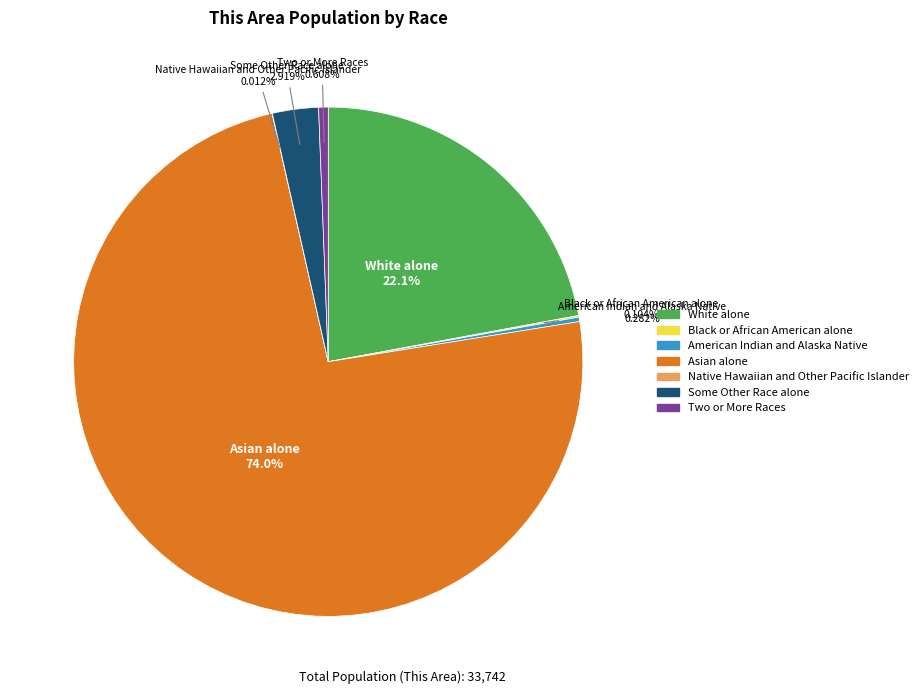

Is there a majority slice in this chart?

Yes